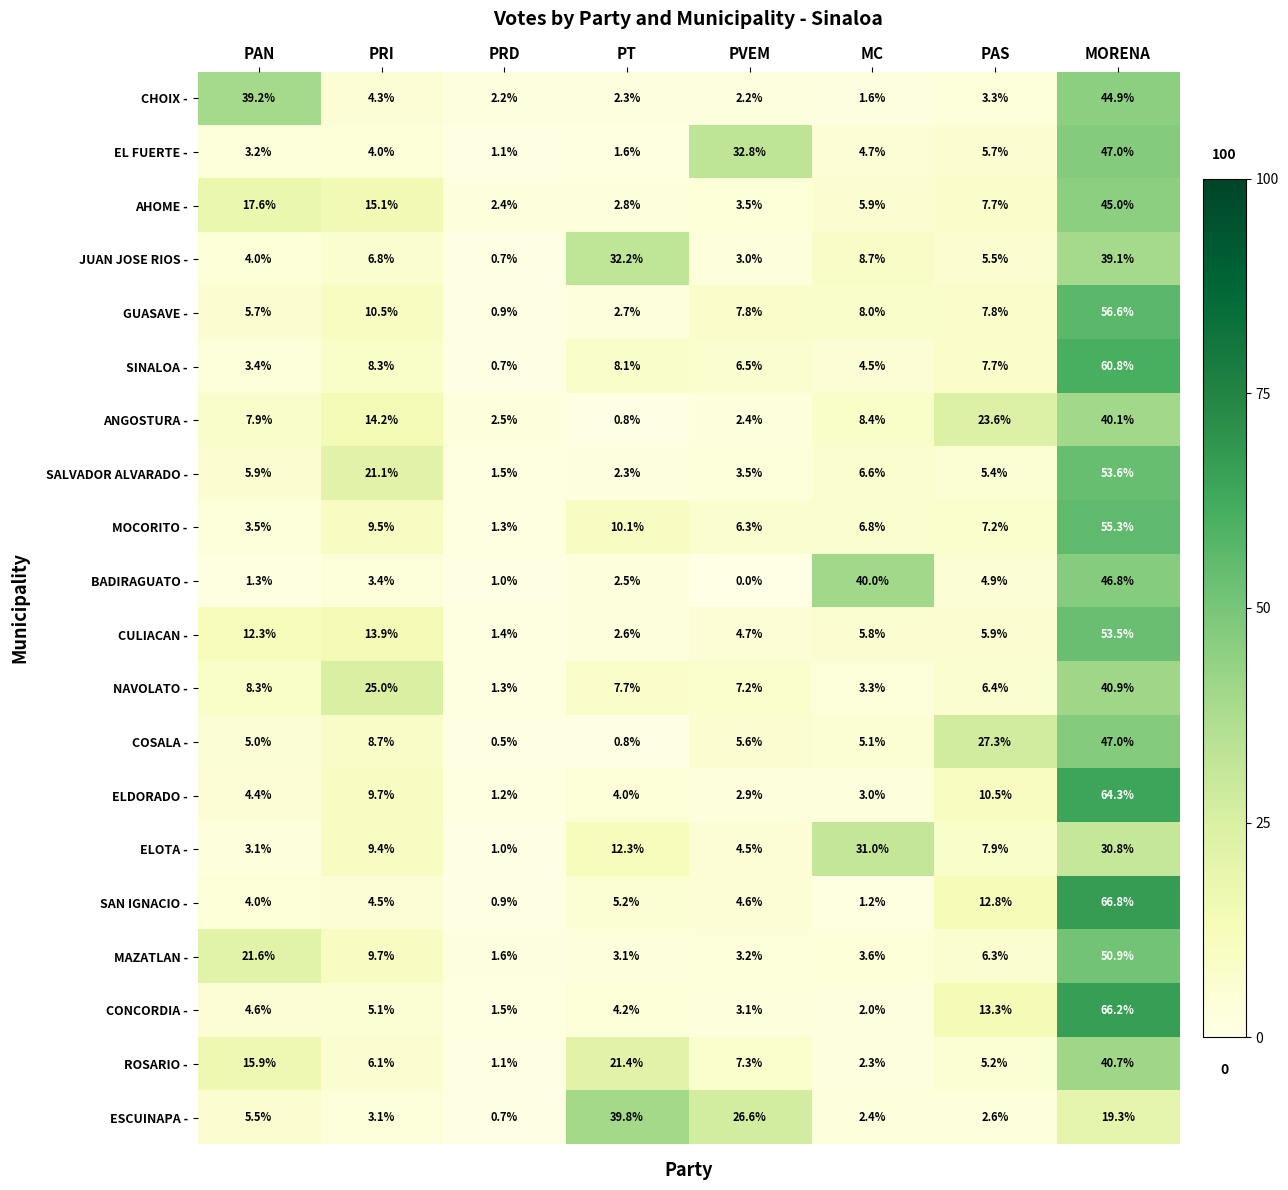

At which label is GUASAVE - closest to 28?

PRI